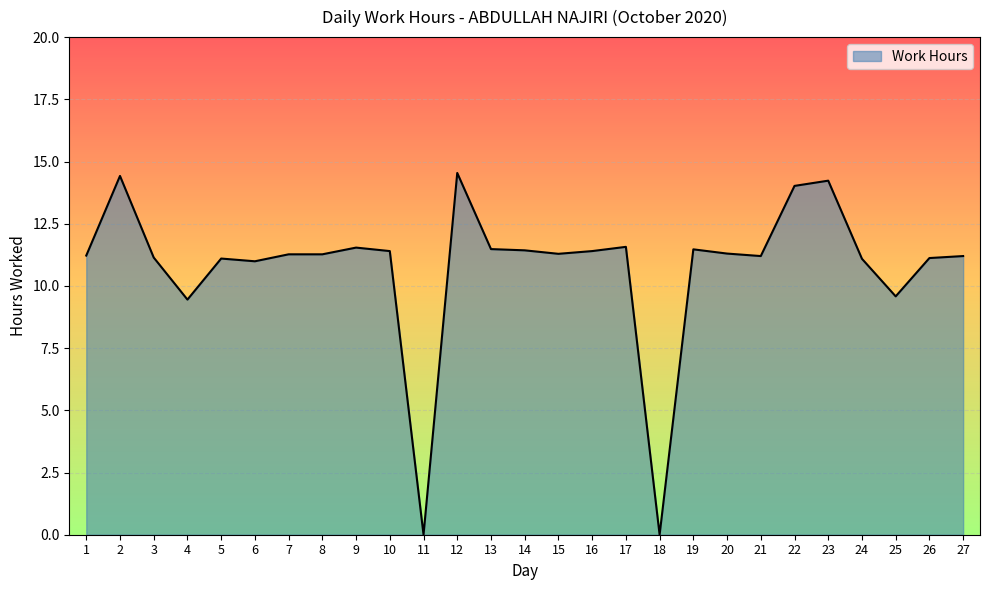

What is the difference between the values at 12 and 9?

3.0